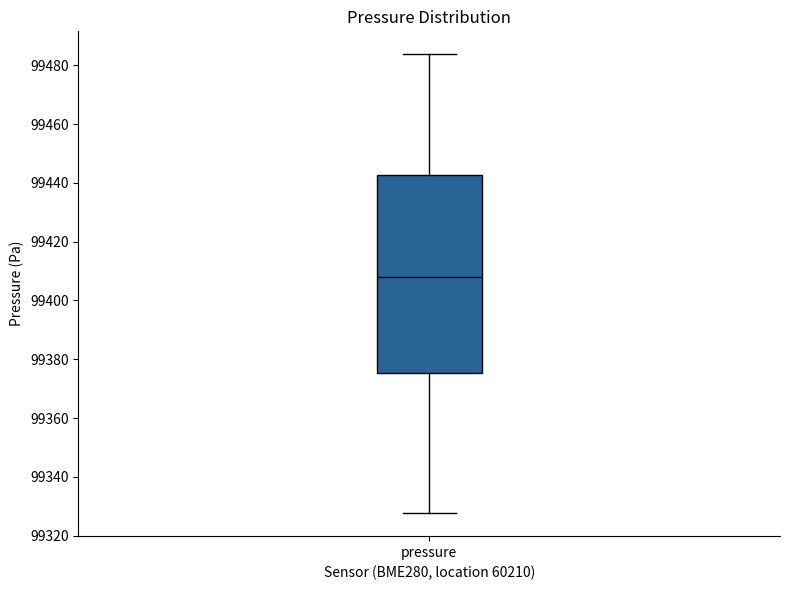

Read this box plot against the y-axis: the position of the median line, the range covered by the box, and the ends of both whiskers. The values are not printed on the chart, so give them approximately, as read against the axis.

median 99408, box 99376 to 99442, whiskers 99328 to 99484